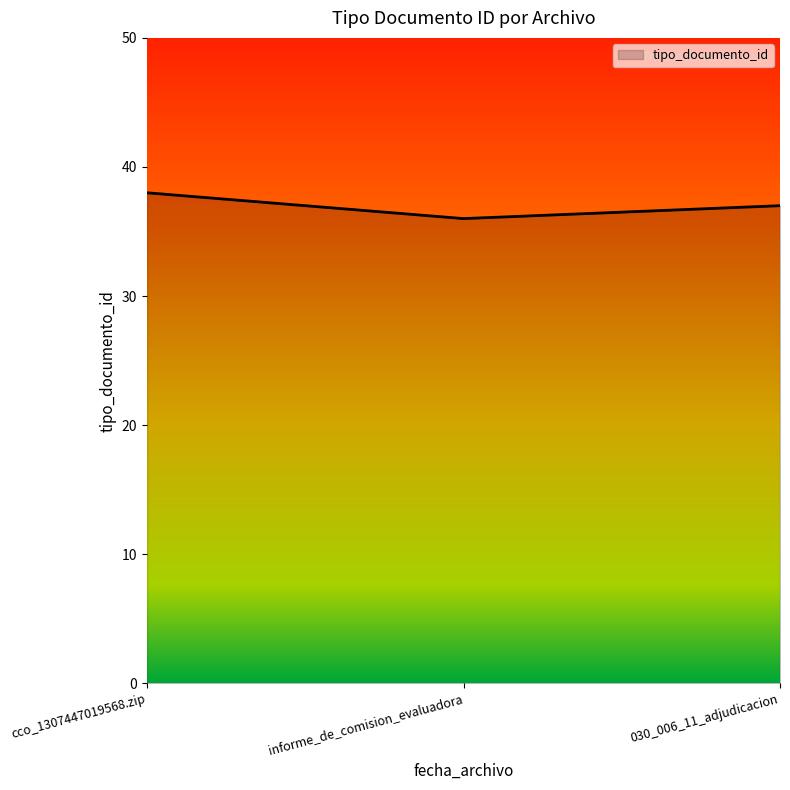

What is the ratio of the value at 030_006_11_adjudicacion to the value at informe_de_comision_evaluadora?

1.0